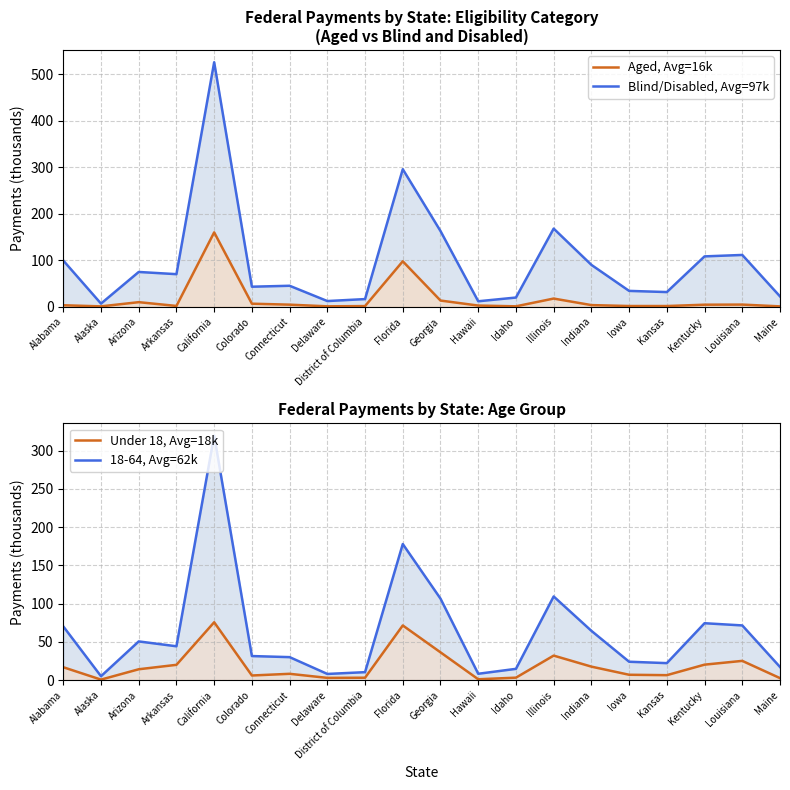

What is the difference between the maximum and minimum values in the 18-64, Avg=62k series?

314.5